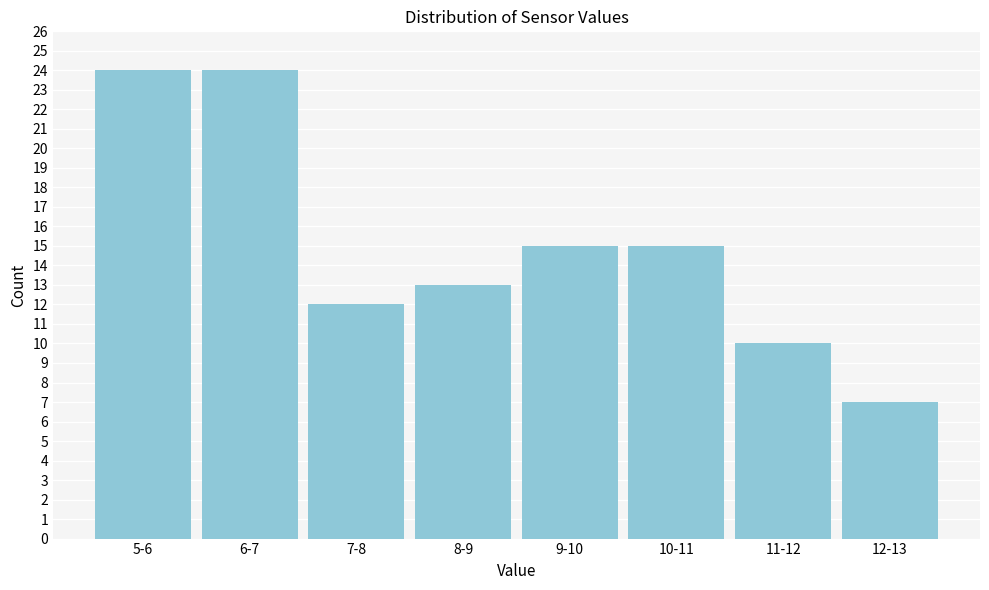

Reading left to right, what are all the values shown in this chart?

5-6=24	6-7=24	7-8=12	8-9=13	9-10=15	10-11=15	11-12=10	12-13=7